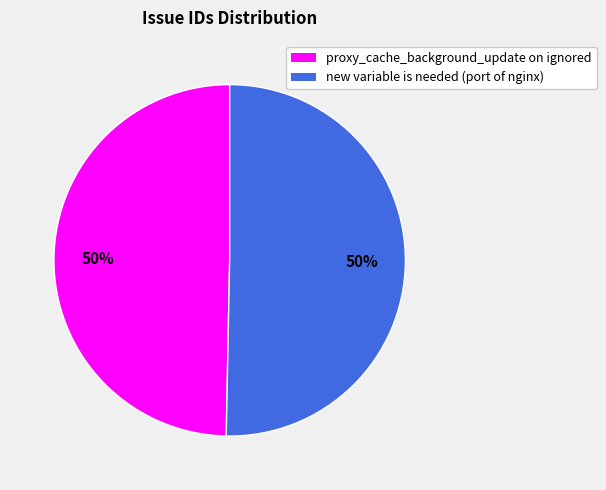

Do new variable is needed (port of nginx) and proxy_cache_background_update on ignored together represent more than half of the pie?

Yes